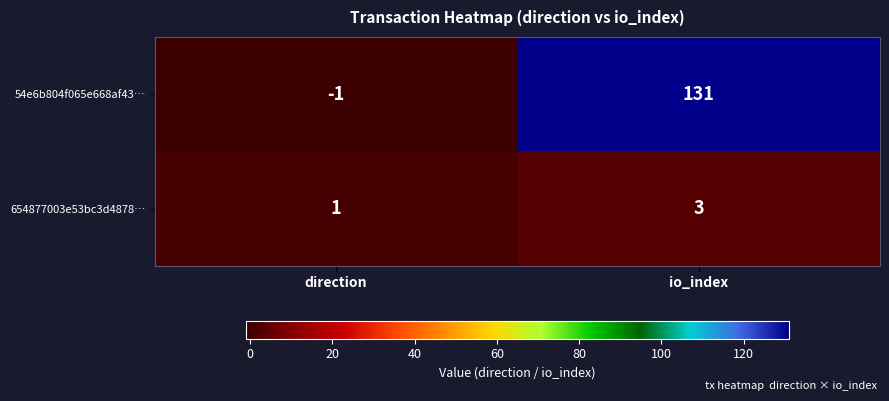

Rank the series by their maximum value, from lowest to highest.

654877003e53bc3d4878…, 54e6b804f065e668af43…